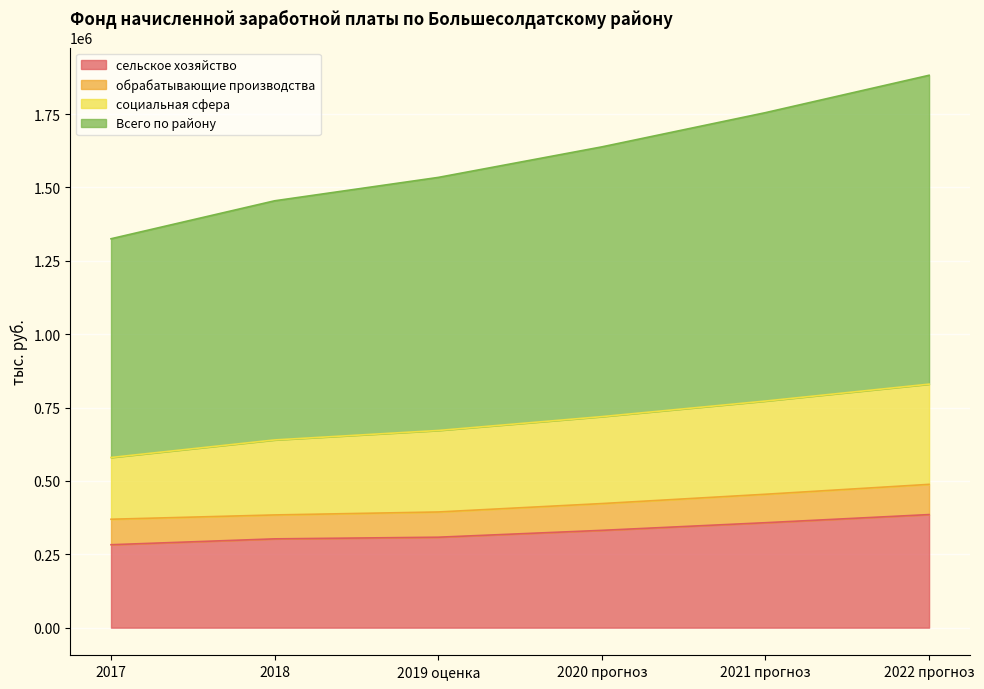

What is the maximum value for сельское хозяйство?

385351.0